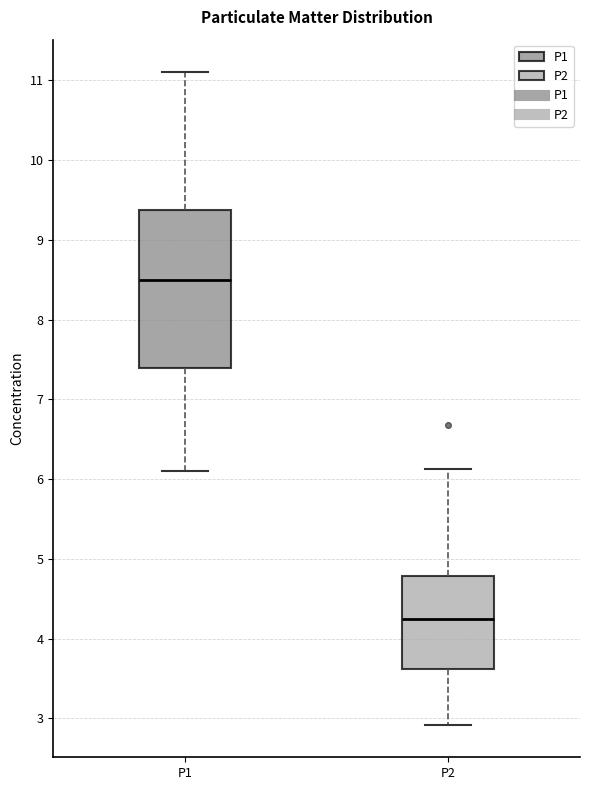

Which box is the tallest, from its lower edge to its upper edge?

P1